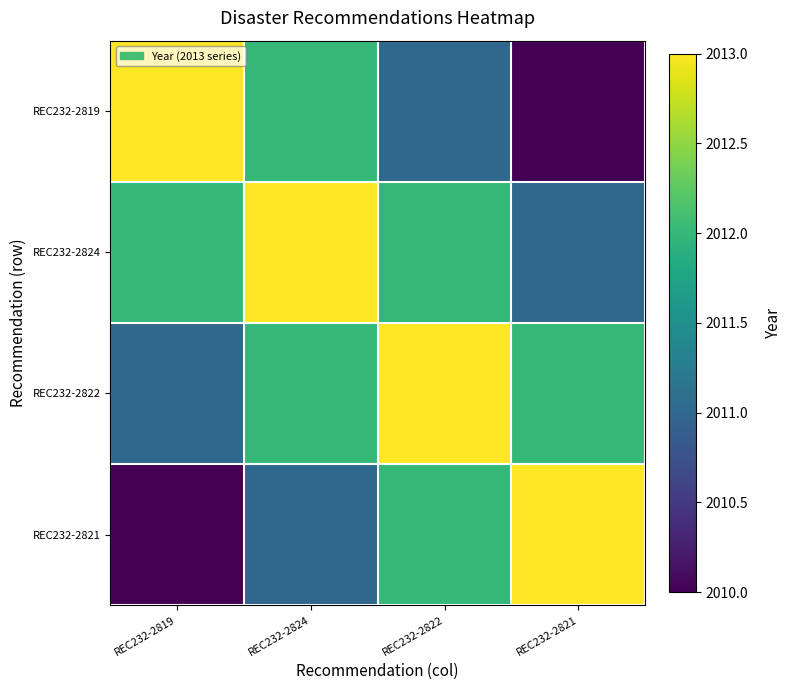

Reading left to right, transcribe all the data shown in this chart.

REC232-2819: REC232-2819=2013	REC232-2824=2012	REC232-2822=2011	REC232-2821=2010
REC232-2824: REC232-2819=2012	REC232-2824=2013	REC232-2822=2012	REC232-2821=2011
REC232-2822: REC232-2819=2011	REC232-2824=2012	REC232-2822=2013	REC232-2821=2012
REC232-2821: REC232-2819=2010	REC232-2824=2011	REC232-2822=2012	REC232-2821=2013